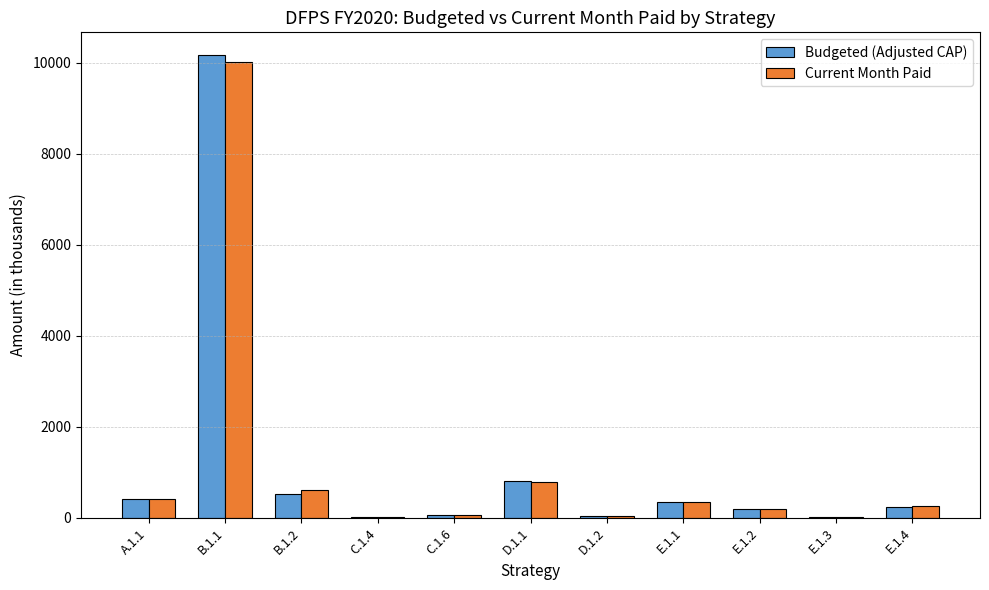

At which label does Current Month Paid reach its peak?

B.1.1